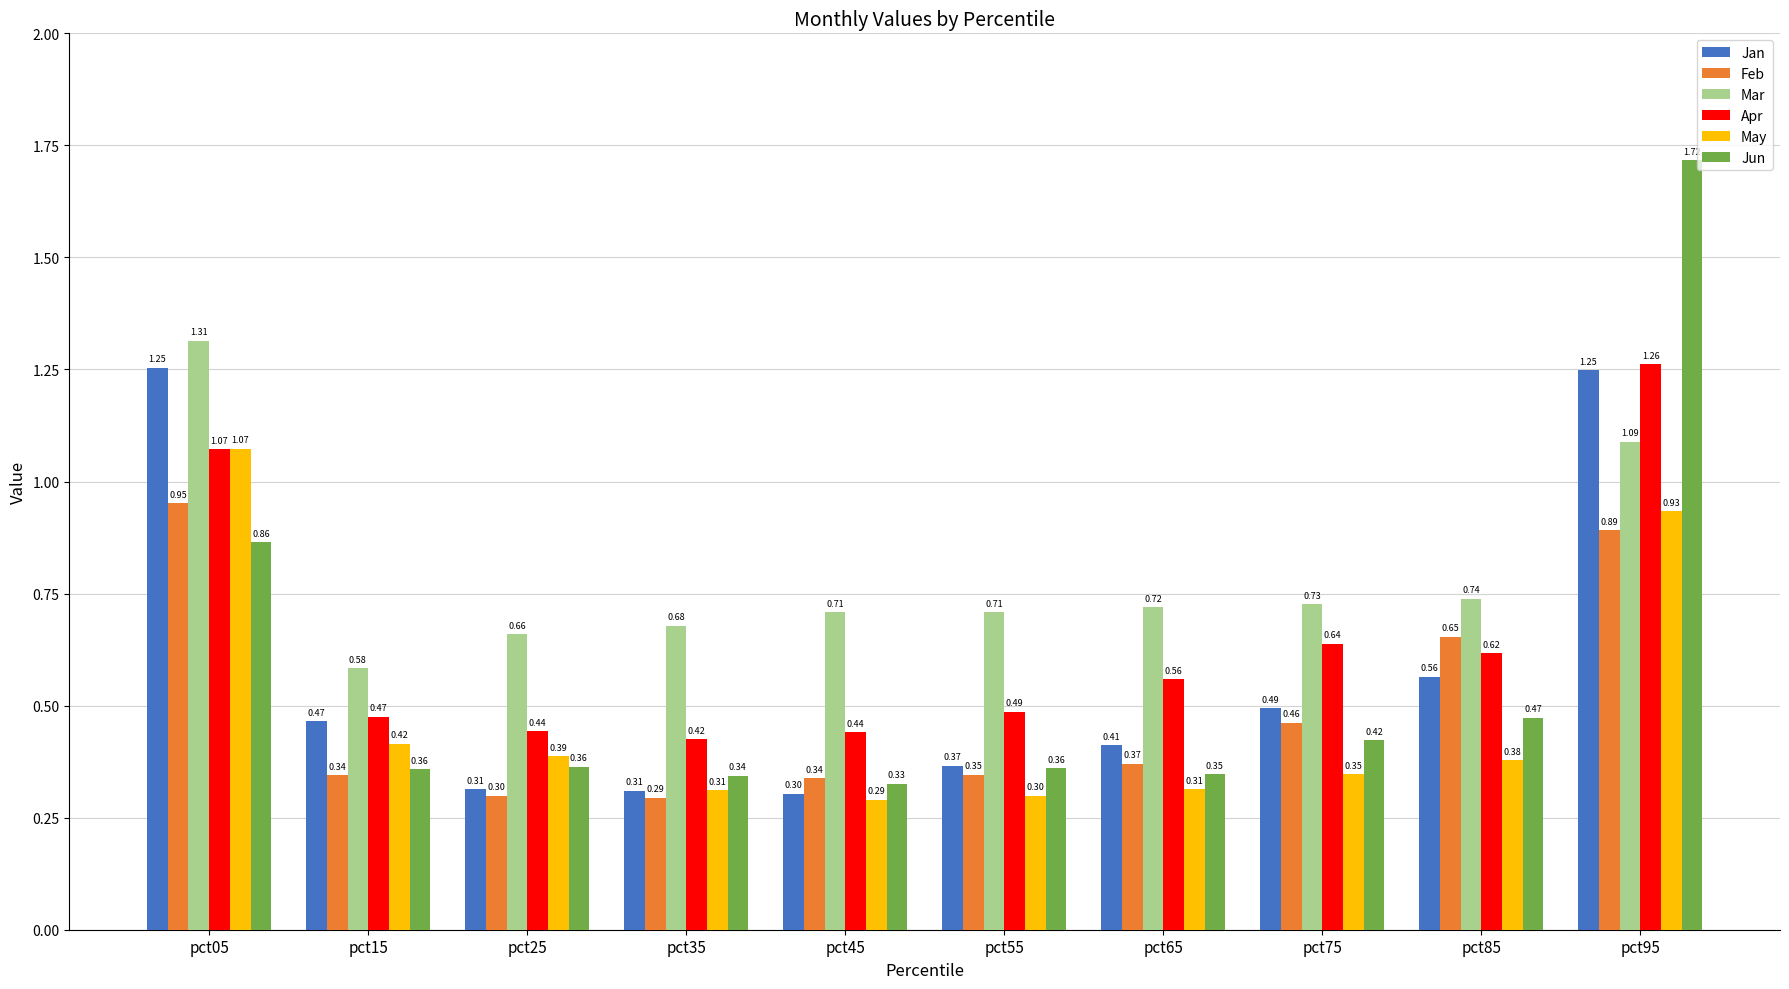

Rank the series at pct25 from lowest to highest value.

Feb, Jan, Jun, May, Apr, Mar